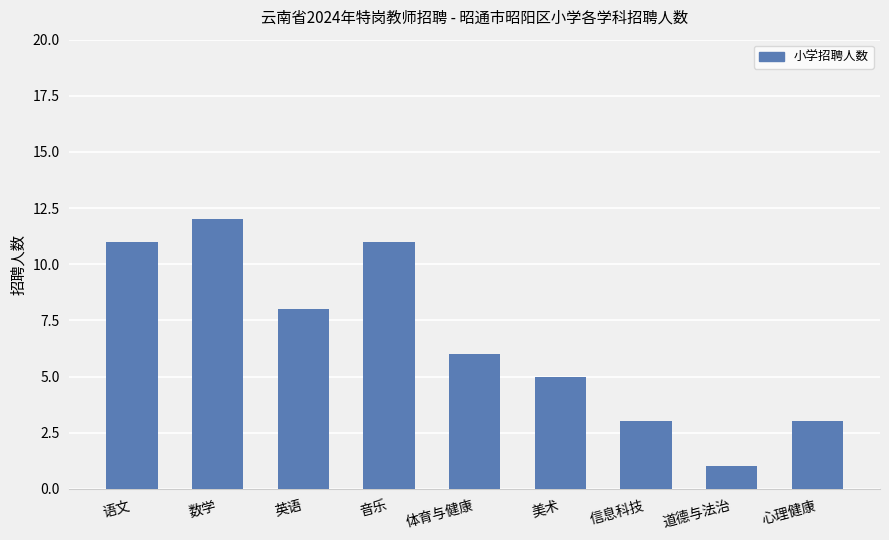

What is the sum of the values at 道德与法治 and 体育与健康?

7